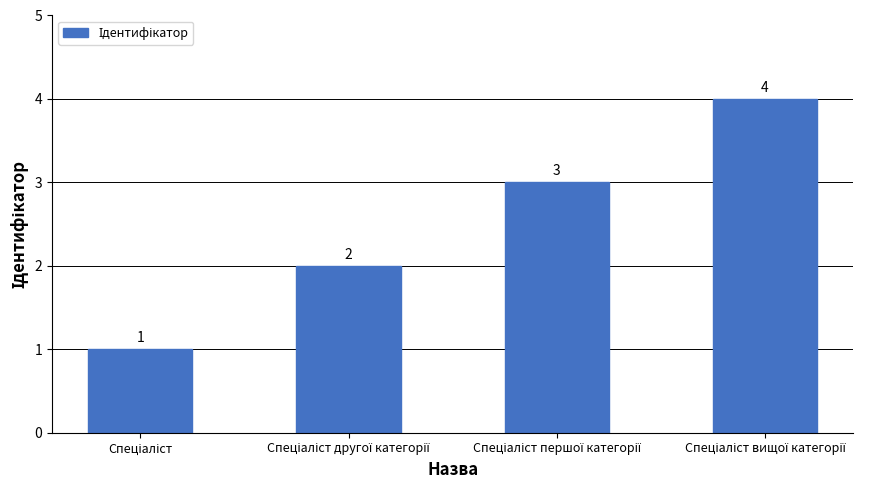

Count the number of data series in this chart.

1